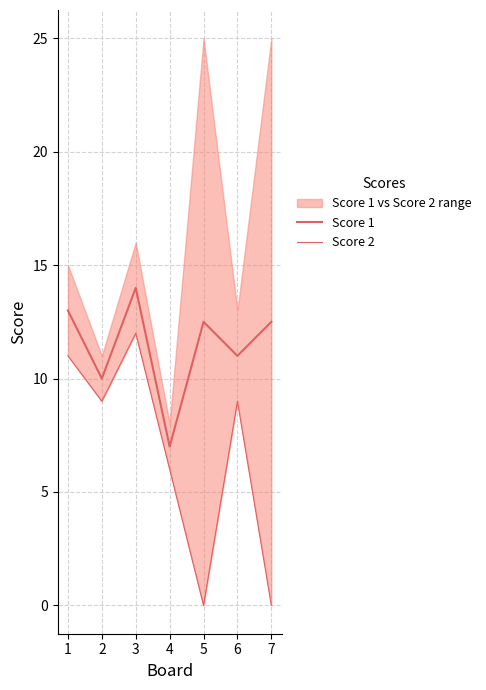

What is the spread (max minus min) of values at 3?

2.0